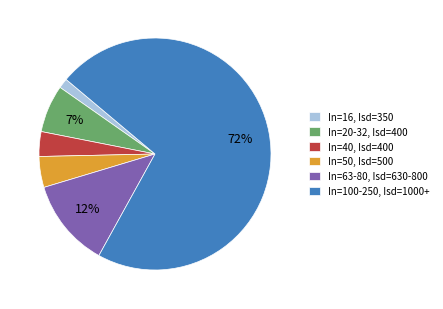

How many segments does this pie chart have?

6